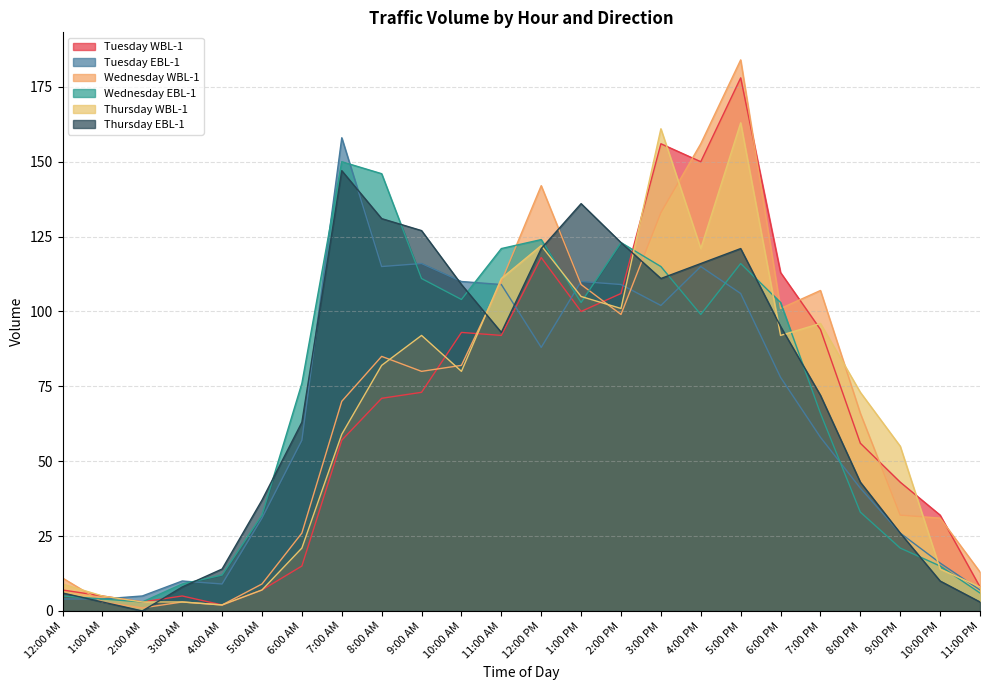

True or false: Thursday WBL-1 and Wednesday WBL-1 intersect in this chart.

True